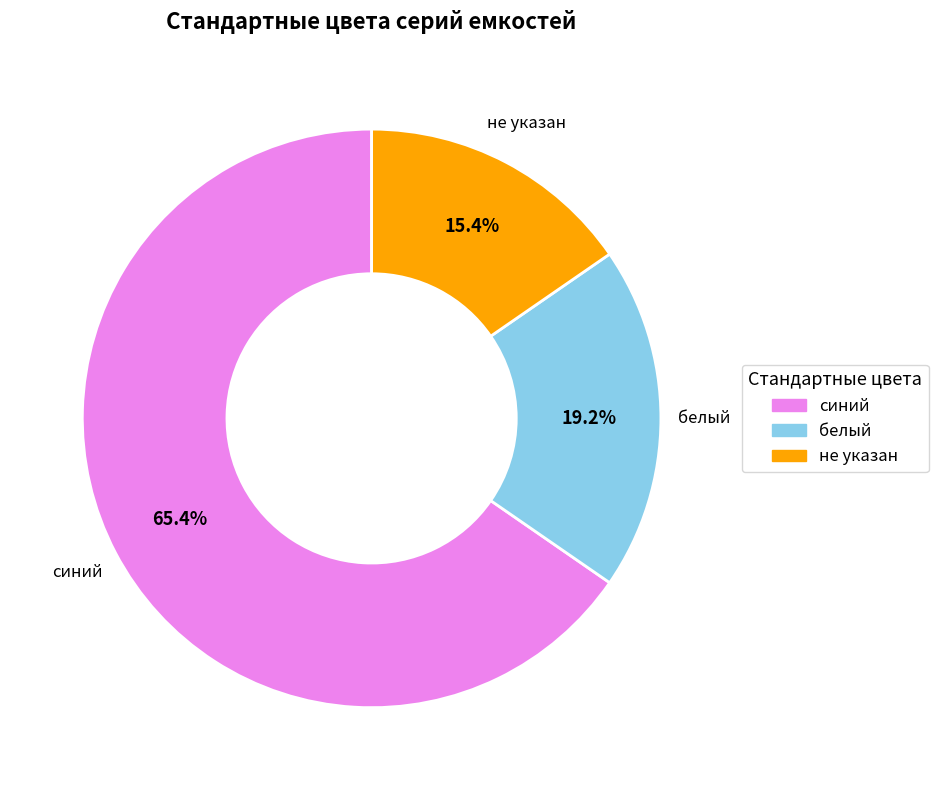

Is there a majority slice in this chart?

Yes